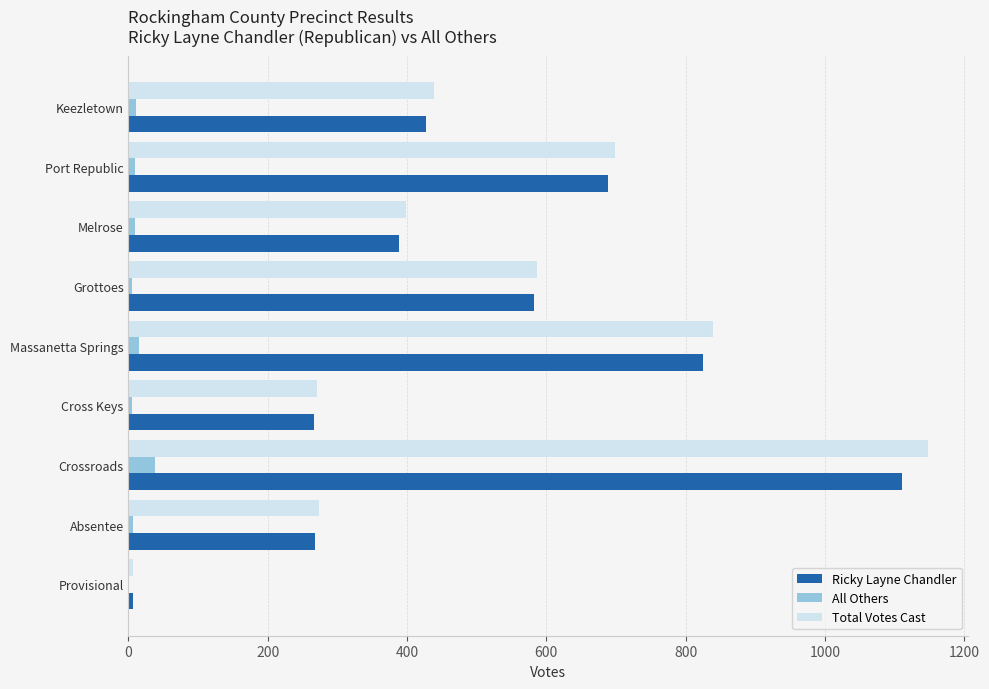

Which series changed the most between Keezletown and Provisional?

Total Votes Cast